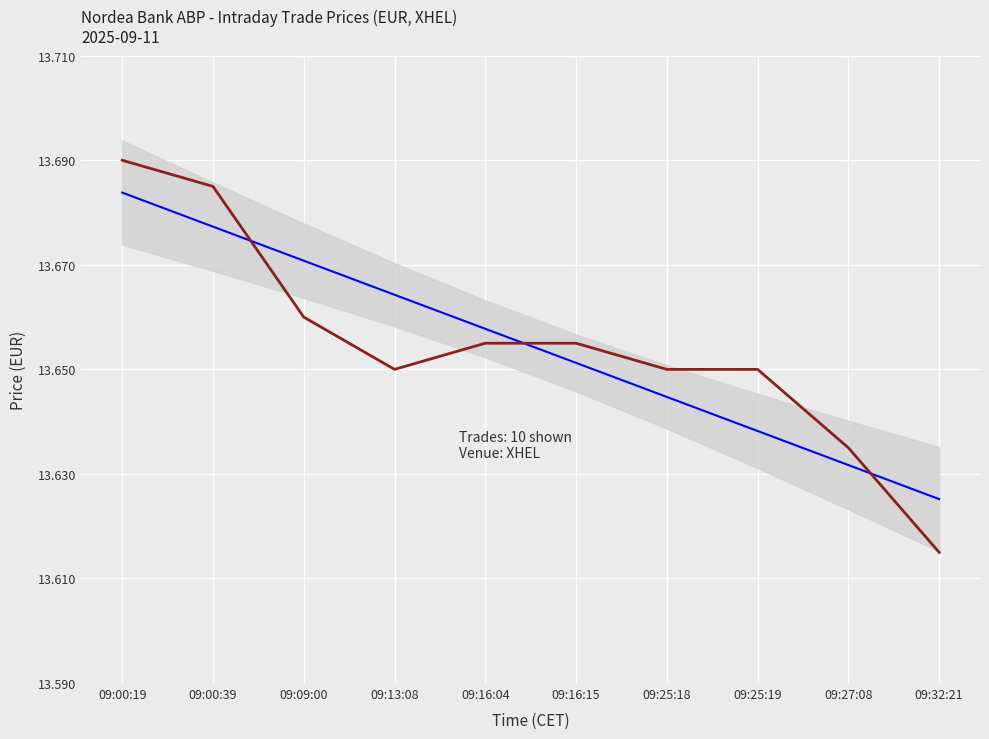

Does the chart display data point markers on the line(s)?

No